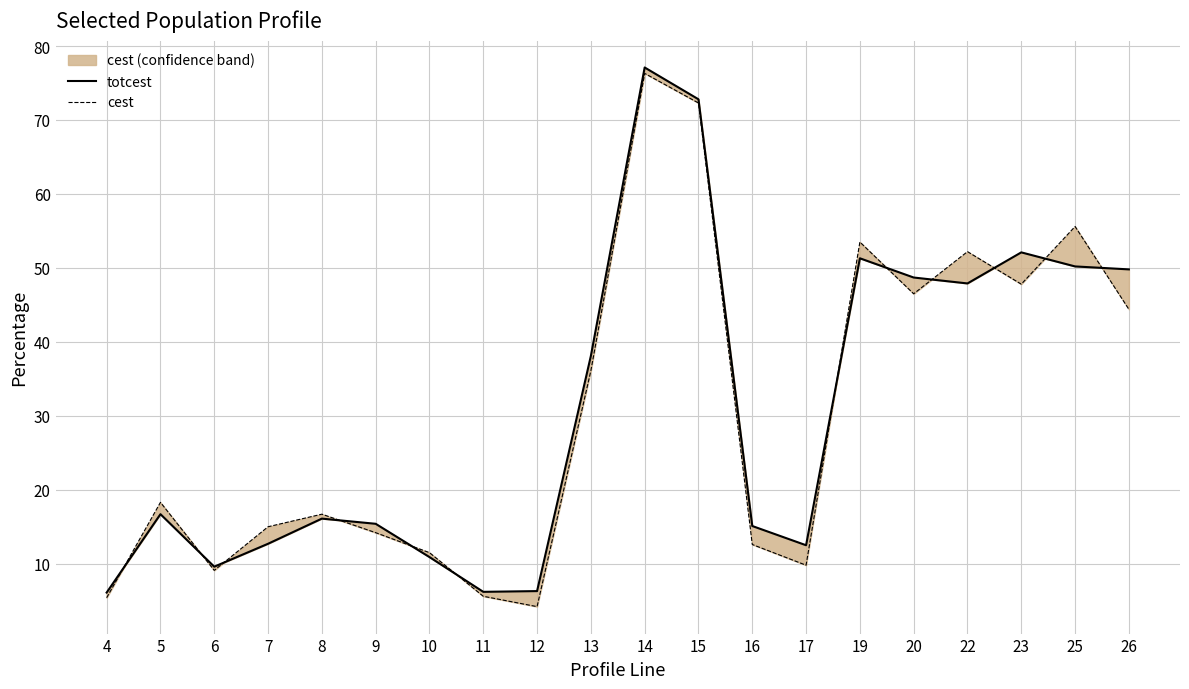

The cest series shows 46.5 at 20. True or false?

True